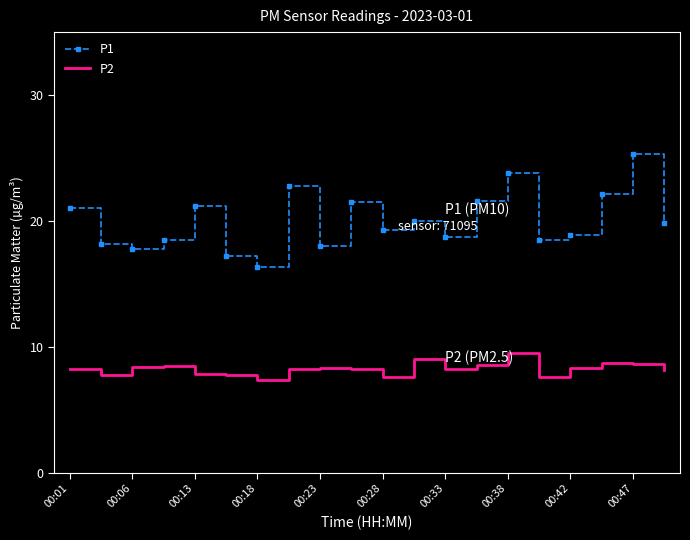

What is the highest value of the P2 series?

9.5